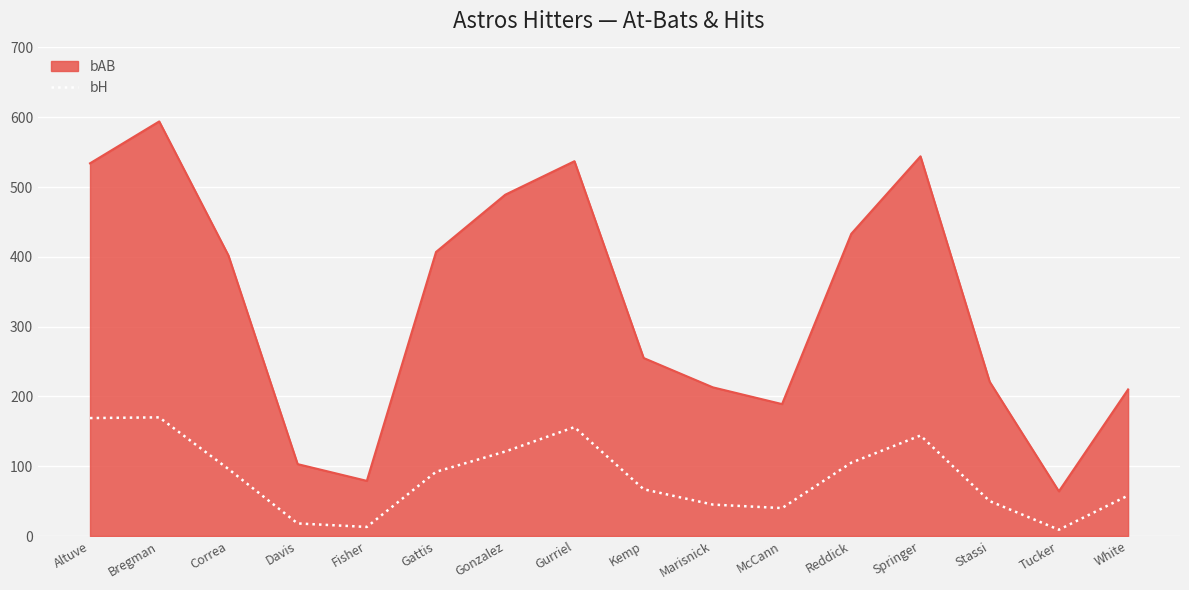

List the series in order of their peak value, highest first.

bAB, bH